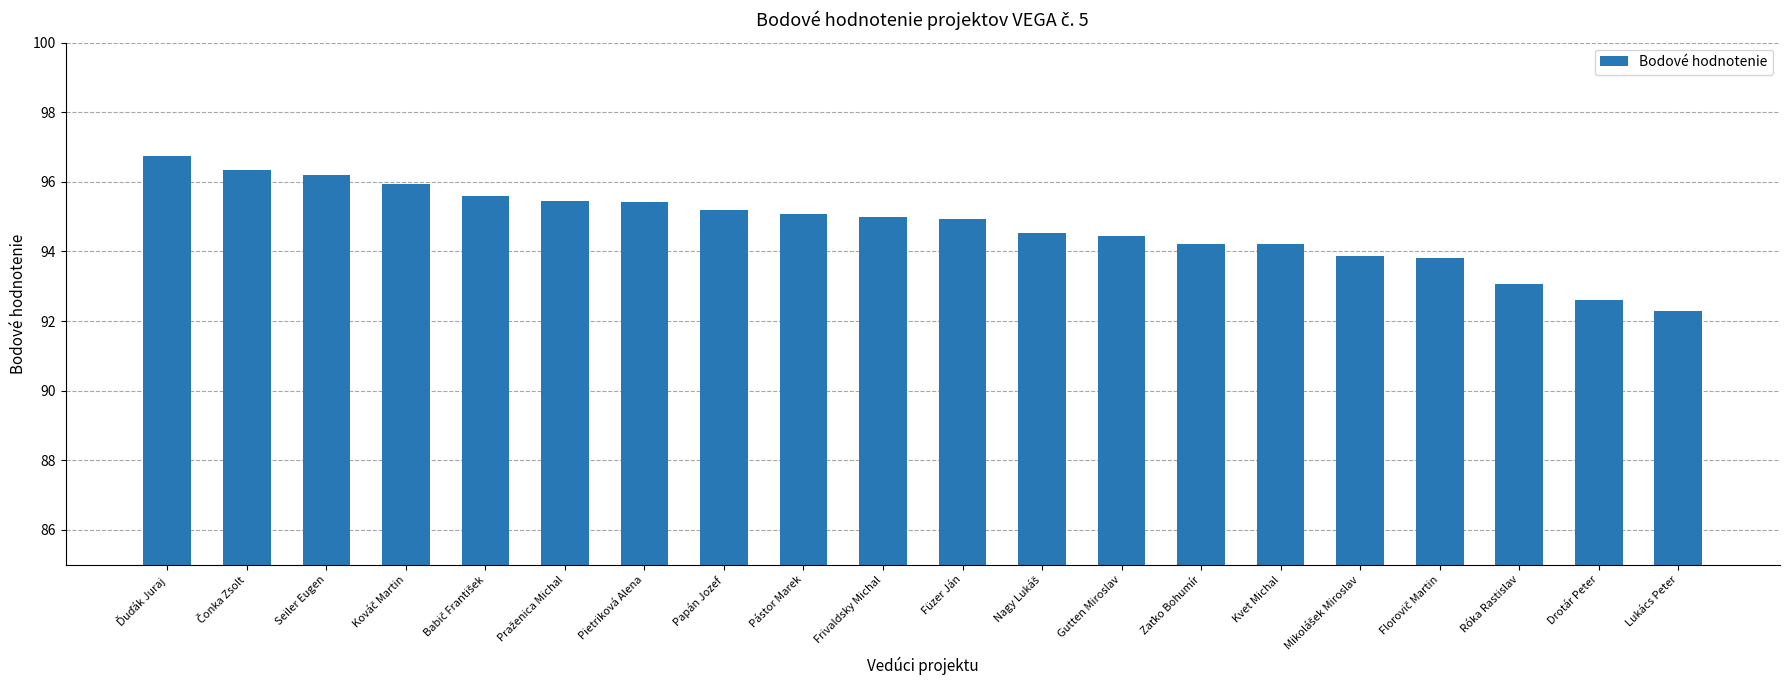

Approximately how many times larger is the value at Papán Jozef compared to Füzer Ján?

1.0